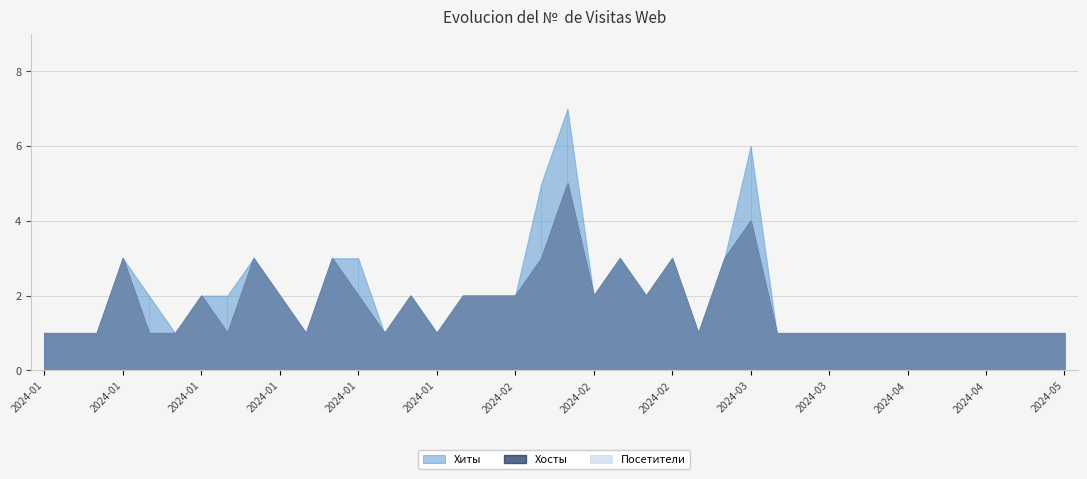

What is the approximate value of Хиты at 2024-02-28?

1